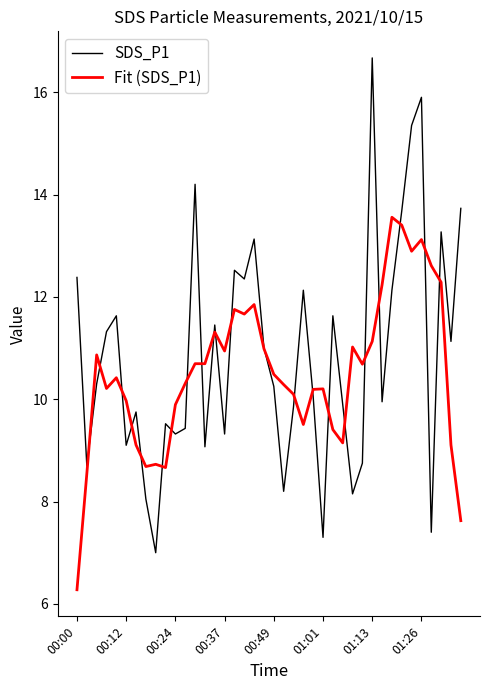

What is the minimum value shown in the chart?

6.3